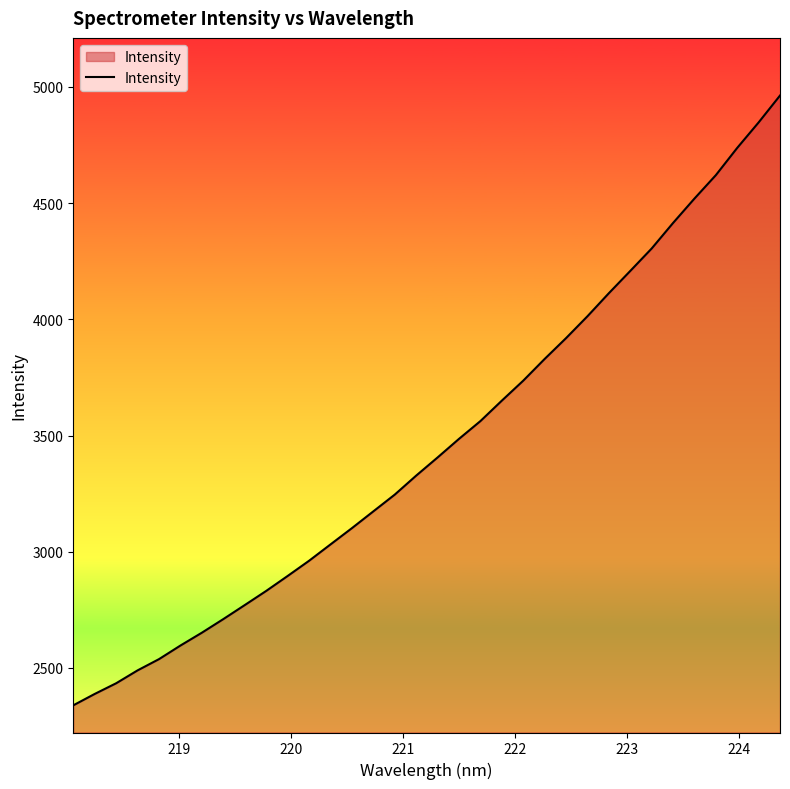

What is the difference between the maximum and minimum values?

2623.9